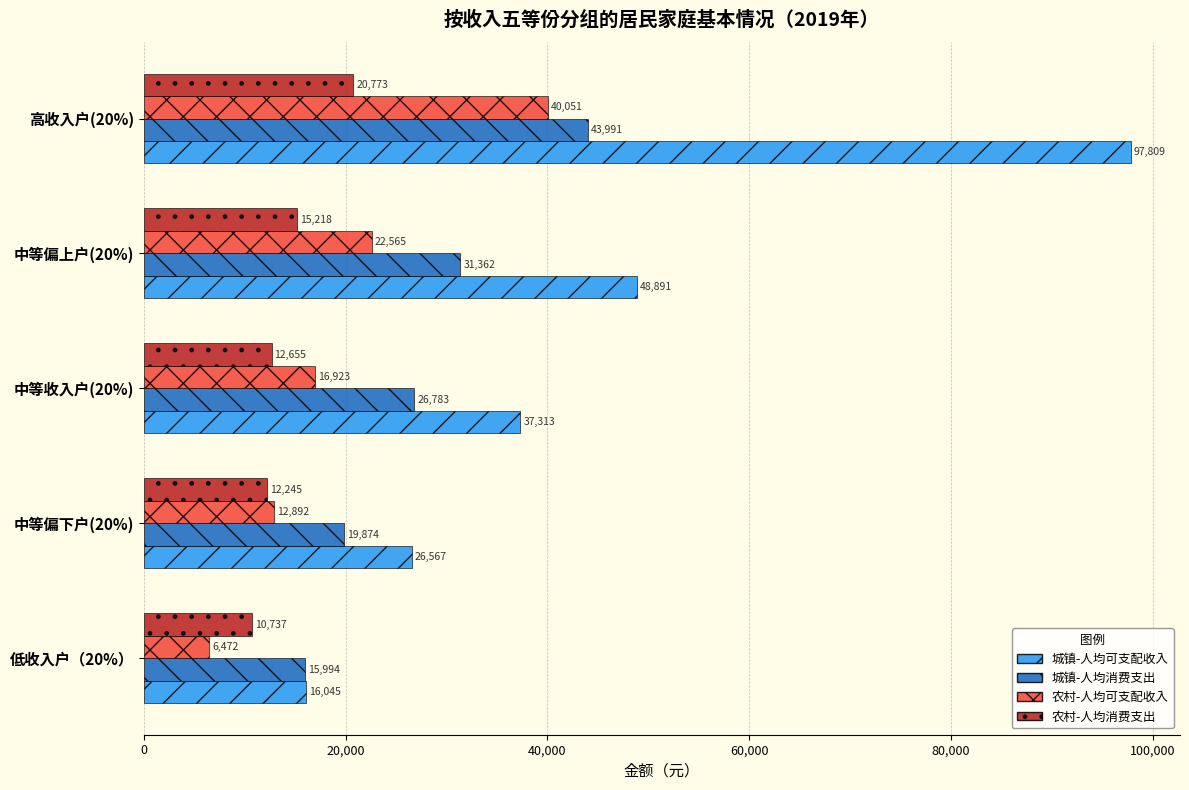

Which series has the largest total across all categories?

城镇-人均可支配收入